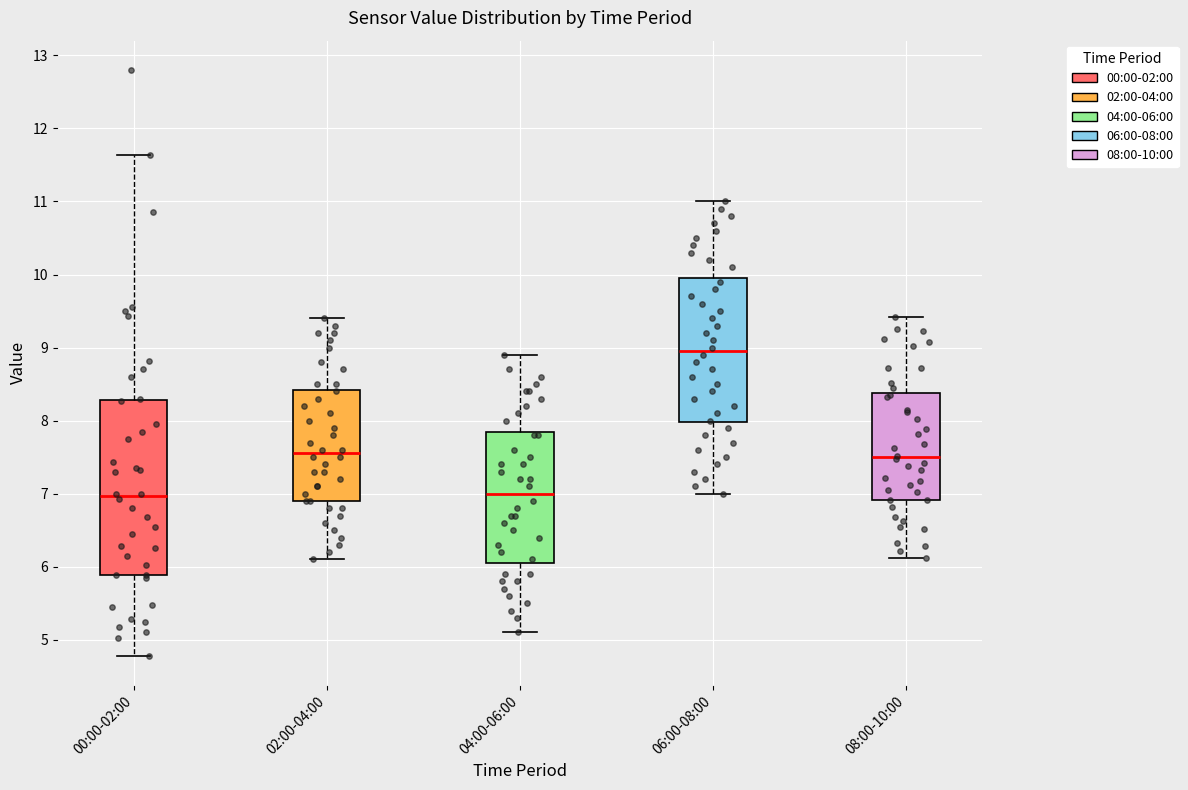

Reading left to right, read every box against the y-axis: the position of its median line, the range the box covers, and the ends of its whiskers. The values are not printed on the chart, so give them approximately, as read against the axis.

00:00-02:00: median 7.0, box 5.9 to 8.3, whiskers 4.8 to 11.6
02:00-04:00: median 7.6, box 6.9 to 8.4, whiskers 6.1 to 9.4
04:00-06:00: median 7.0, box 6.1 to 7.9, whiskers 5.1 to 8.9
06:00-08:00: median 9.0, box 8.0 to 10.0, whiskers 7.0 to 11.0
08:00-10:00: median 7.5, box 6.9 to 8.4, whiskers 6.1 to 9.4